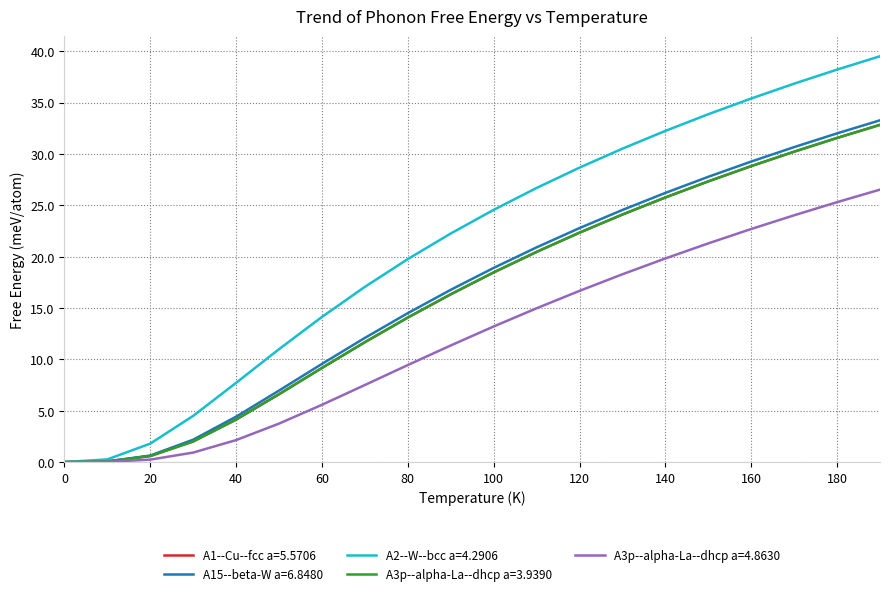

Which series has the largest range (max minus min)?

A2--W--bcc a=4.2906